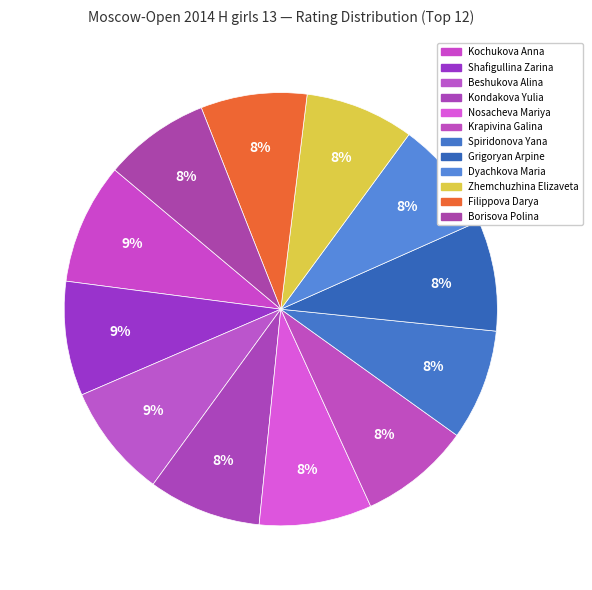

Count the number of slices in the pie.

12